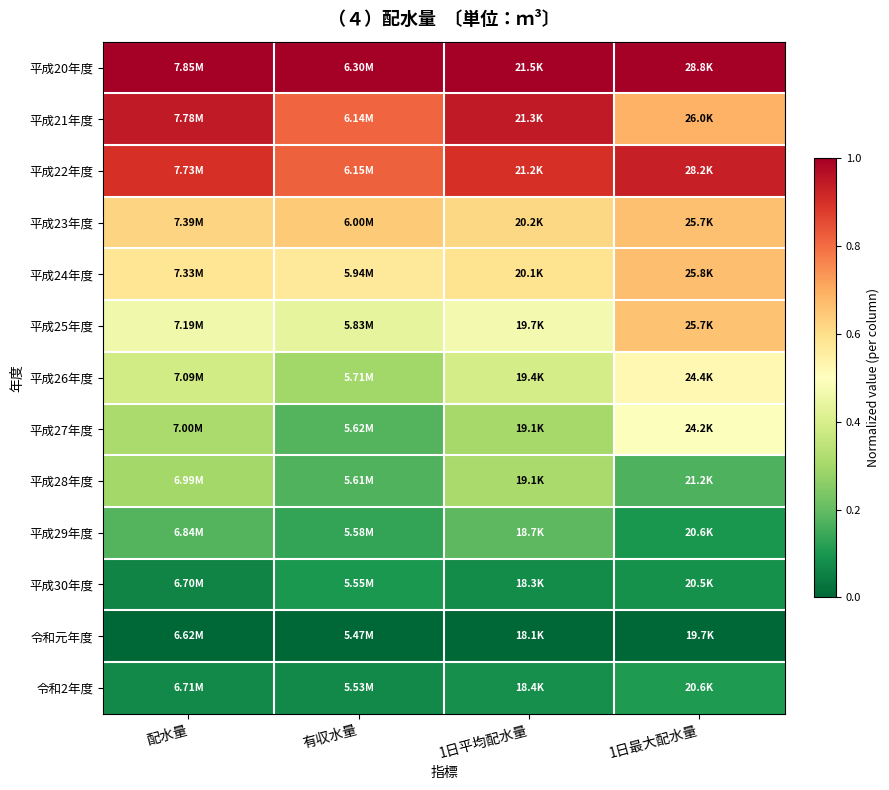

Reading left to right, list all the values displayed in this chart.

平成20年度: 配水量=1.0	有収水量=1.0	1日平均配水量=1.0	1日最大配水量=1.0
平成21年度: 配水量=0.9	有収水量=0.8	1日平均配水量=0.9	1日最大配水量=0.7
平成22年度: 配水量=0.9	有収水量=0.8	1日平均配水量=0.9	1日最大配水量=0.9
平成23年度: 配水量=0.6	有収水量=0.6	1日平均配水量=0.6	1日最大配水量=0.7
平成24年度: 配水量=0.6	有収水量=0.6	1日平均配水量=0.6	1日最大配水量=0.7
平成25年度: 配水量=0.5	有収水量=0.4	1日平均配水量=0.5	1日最大配水量=0.7
平成26年度: 配水量=0.4	有収水量=0.3	1日平均配水量=0.4	1日最大配水量=0.5
平成27年度: 配水量=0.3	有収水量=0.2	1日平均配水量=0.3	1日最大配水量=0.5
平成28年度: 配水量=0.3	有収水量=0.2	1日平均配水量=0.3	1日最大配水量=0.2
平成29年度: 配水量=0.2	有収水量=0.1	1日平均配水量=0.2	1日最大配水量=0.1
平成30年度: 配水量=0.1	有収水量=0.1	1日平均配水量=0.1	1日最大配水量=0.1
令和元年度: 配水量=0.0	有収水量=0.0	1日平均配水量=0.0	1日最大配水量=0.0
令和2年度: 配水量=0.1	有収水量=0.1	1日平均配水量=0.1	1日最大配水量=0.1